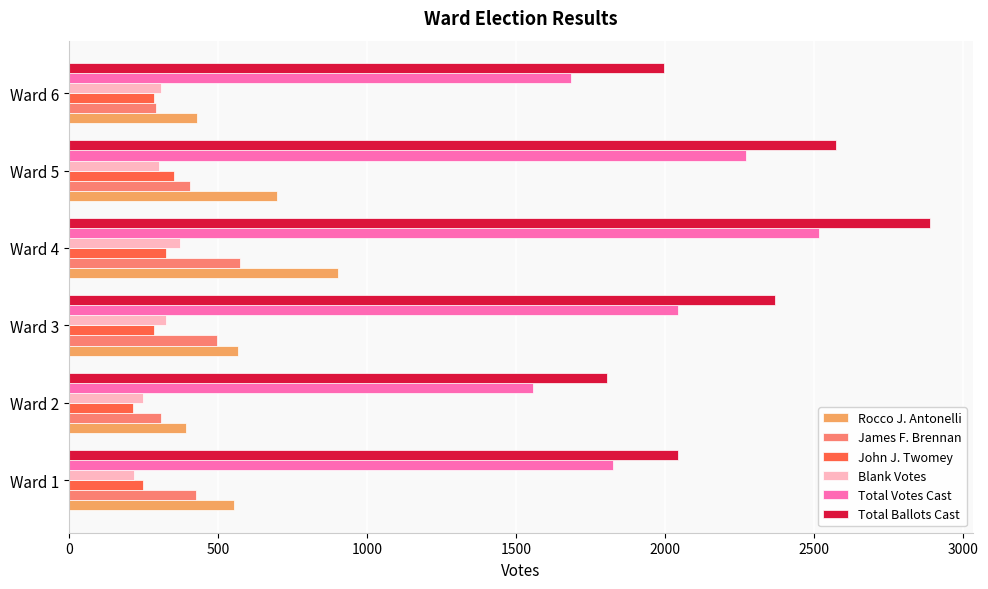

What is the difference between the highest and lowest values at Ward 4?

2562